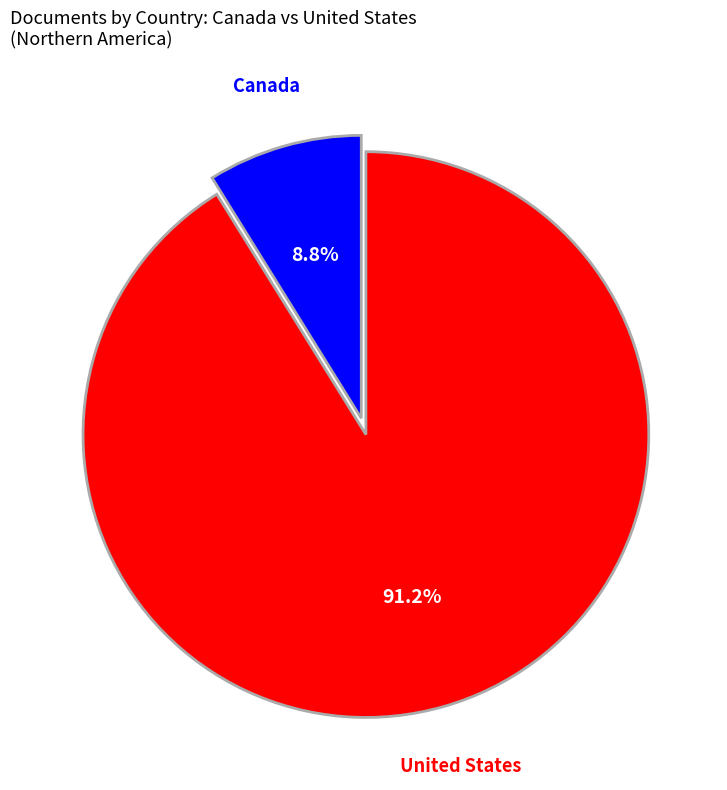

Is there any slice that represents more than half of the pie?

Yes